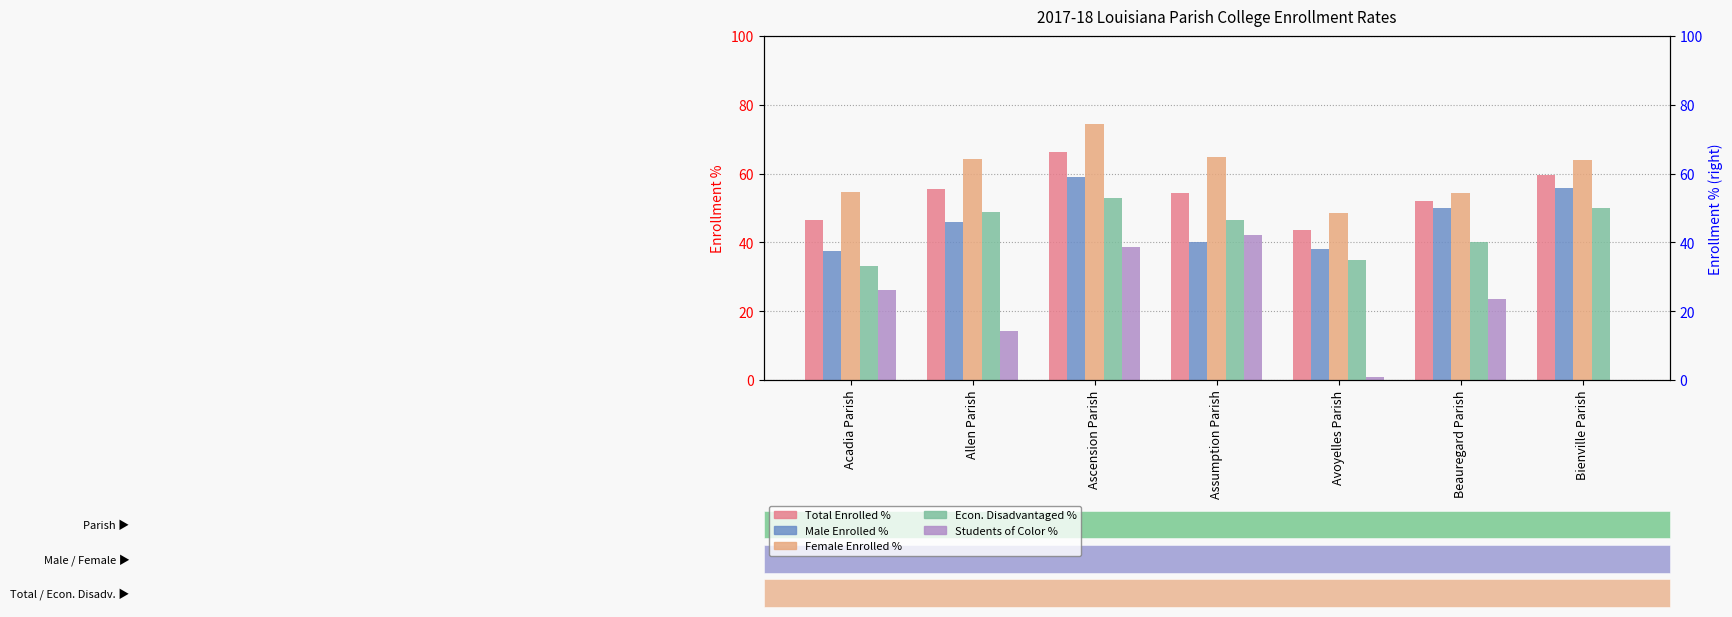

What is the value of the Male Enrolled % bar at the 1st from the left?

37.6